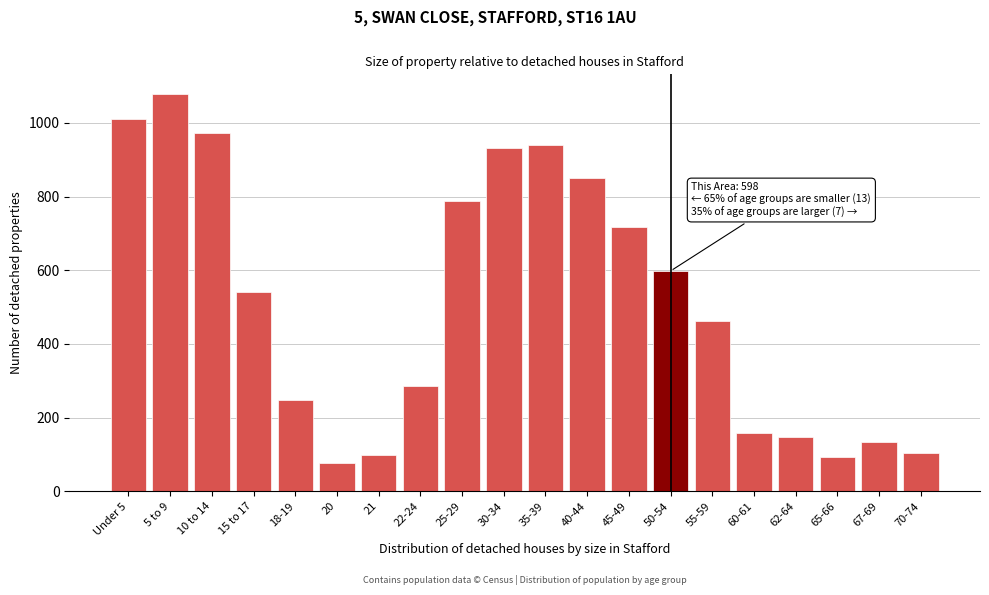

What is the minimum value shown in the chart?

76